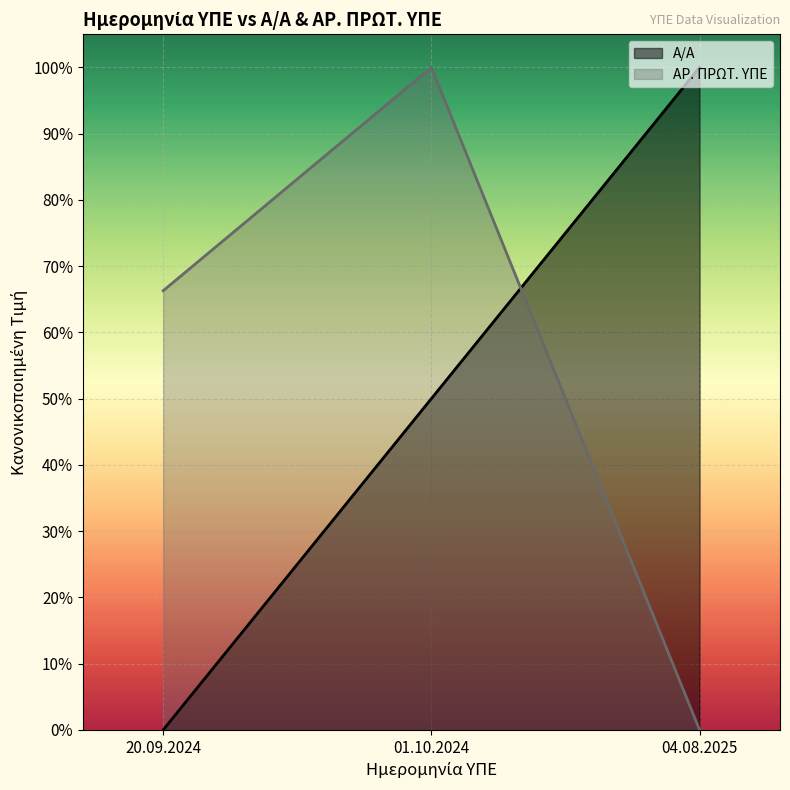

How many lines are shown in the chart?

2